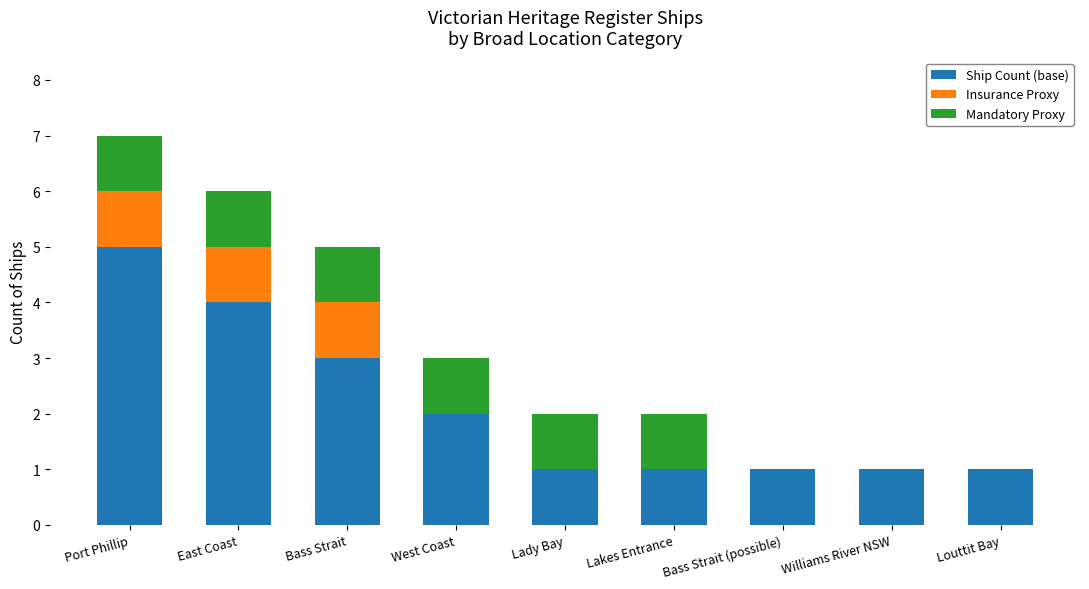

At which category is the sum across all series the highest?

Port Phillip